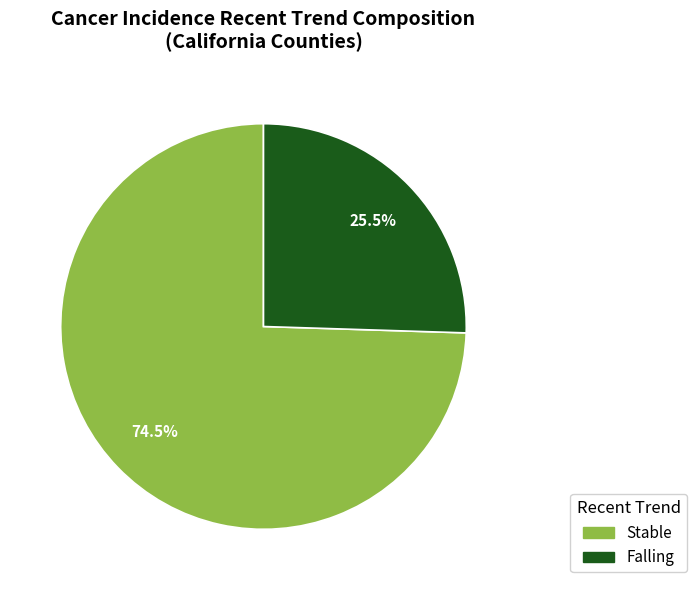

Is there a majority slice in this chart?

Yes